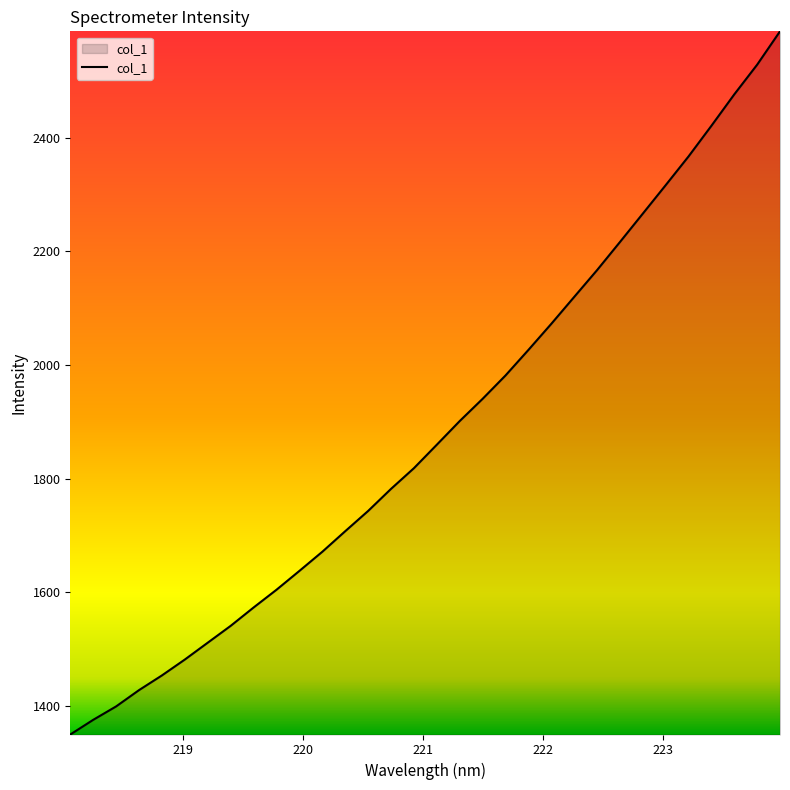

What is the difference between the maximum and minimum values?

1237.3